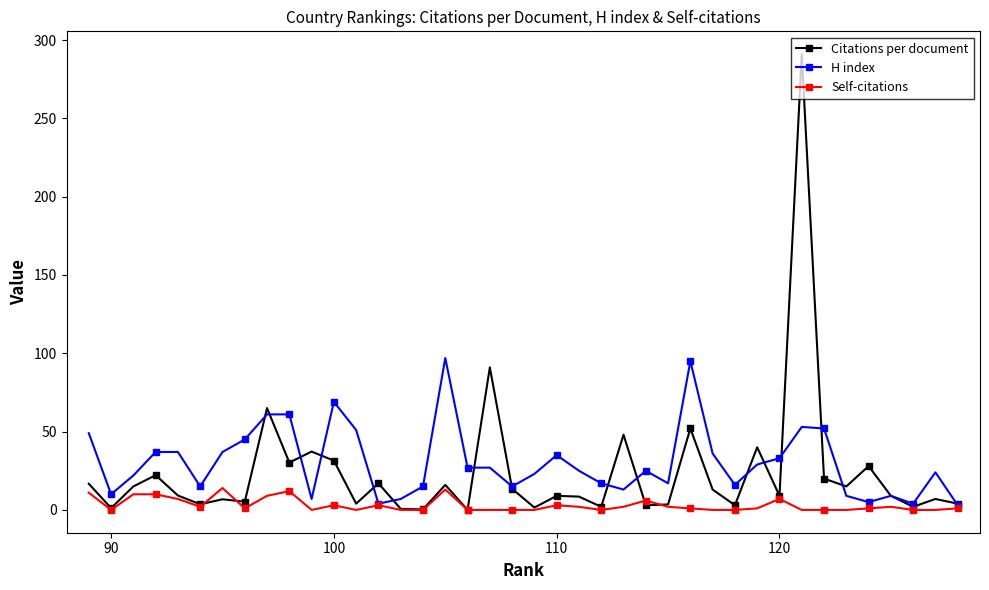

Rank the series by their maximum value, from lowest to highest.

Self-citations, H index, Citations per document